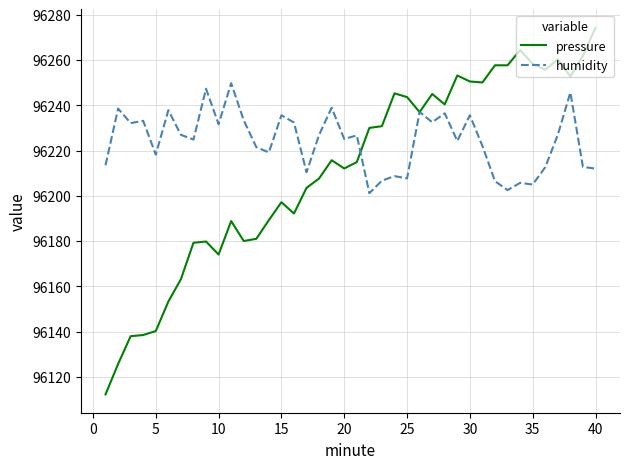

Which series has the largest range (max minus min)?

pressure